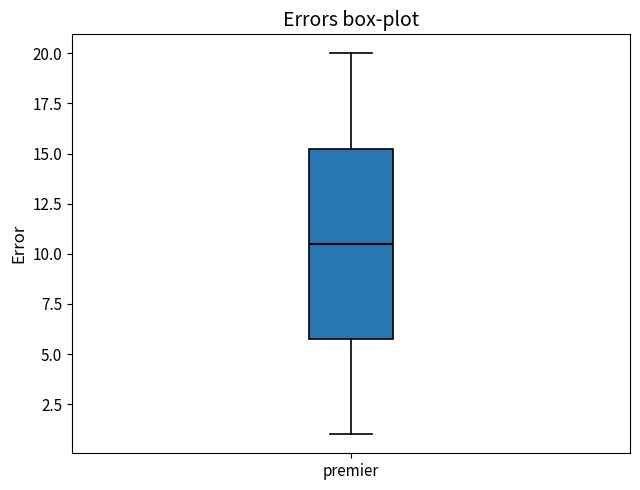

Read this box plot against the y-axis: the position of the median line, the range covered by the box, and the ends of both whiskers. The values are not printed on the chart, so give them approximately, as read against the axis.

median 10.5, box 6.0 to 15.5, whiskers 1.0 to 20.0